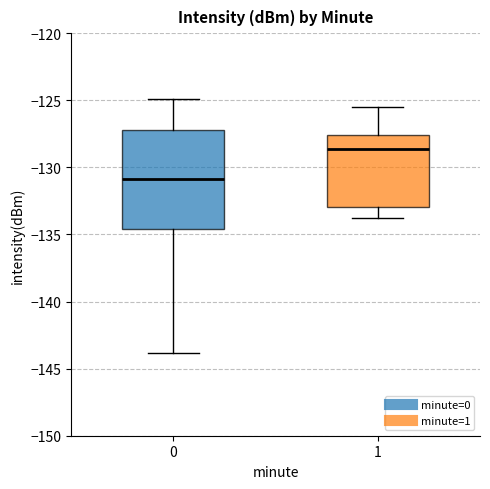

Where is the upper edge of the box at x = 1 on the y-axis? The values are not printed on the chart, so give them approximately, as read against the axis.

-127.5